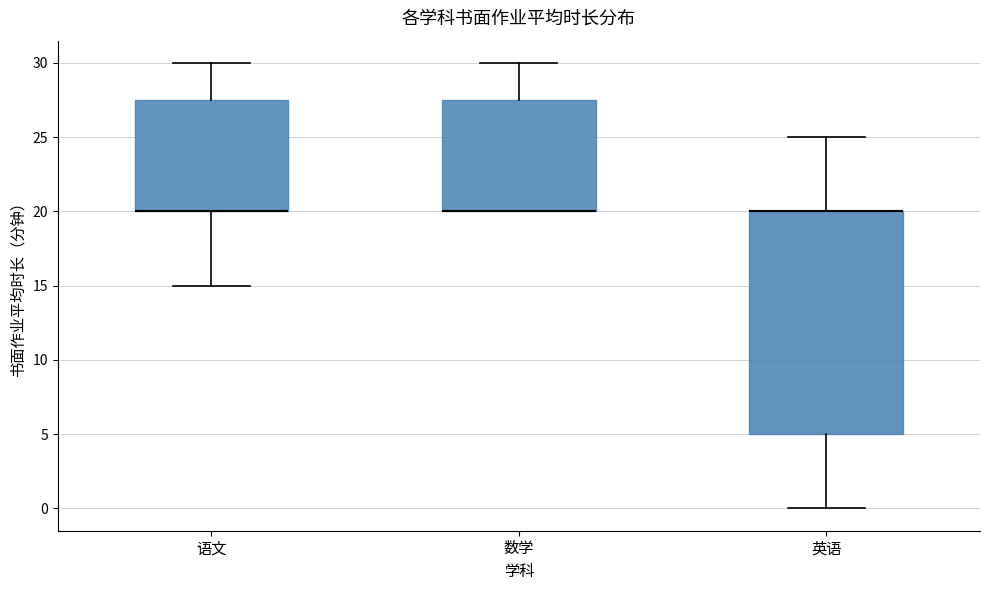

Which box is the tallest, from its lower edge to its upper edge?

英语